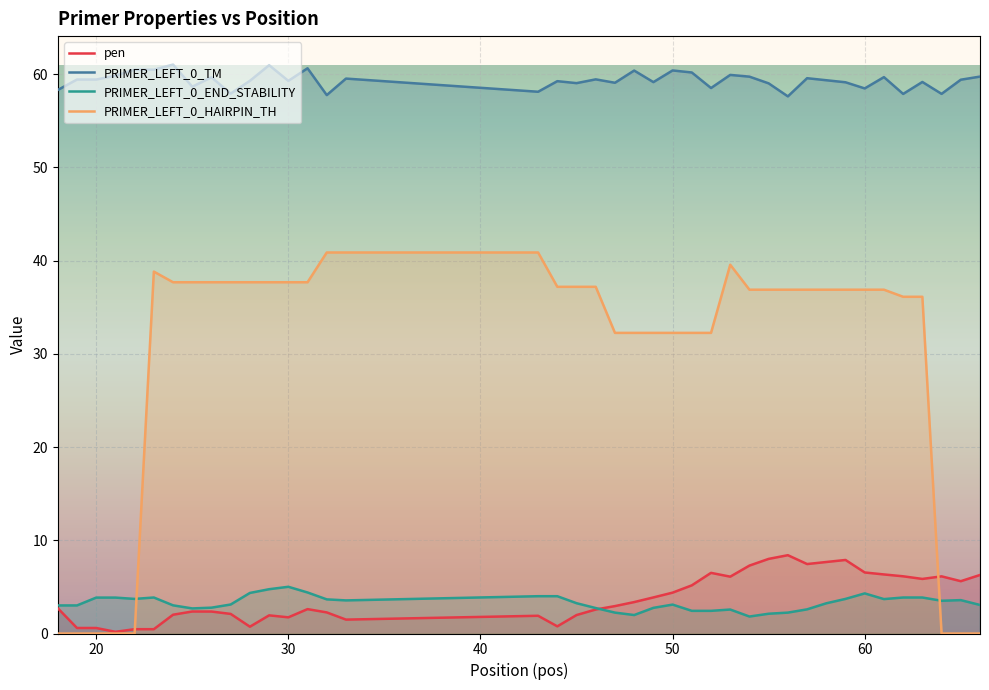

Is it true that pen equals 2.4 at 26?

True